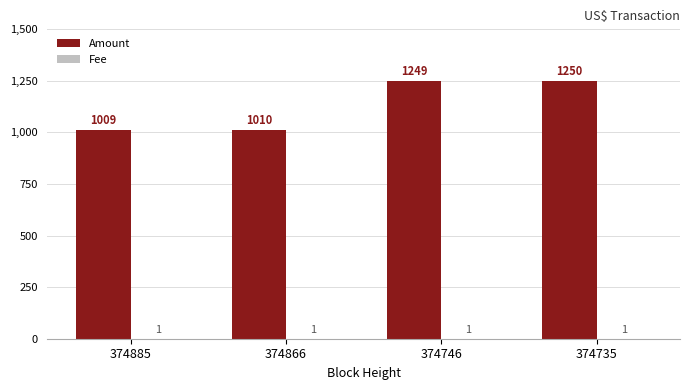

Are the bars horizontal?

No